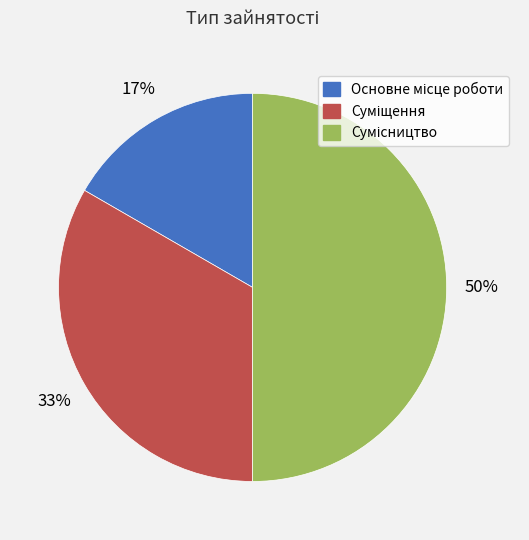

Which category has the smallest portion of the pie?

Основне місце роботи